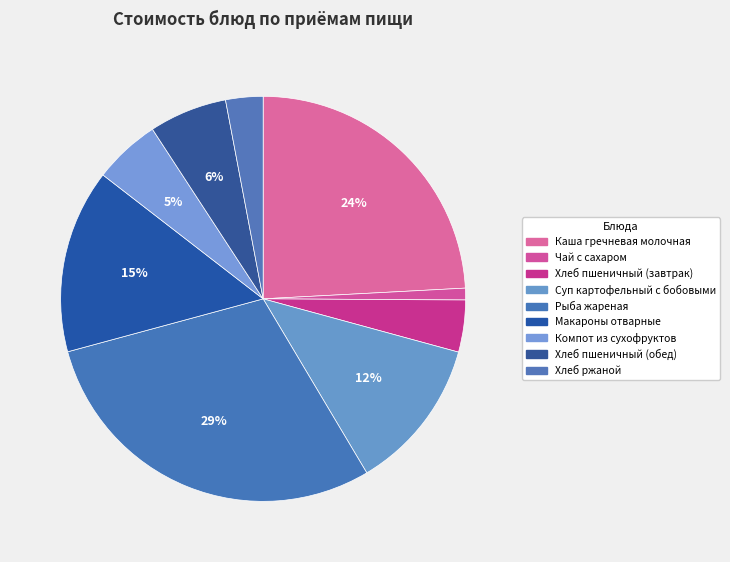

The Суп картофельный с бобовыми slice represents 12% of the pie. True or false?

True